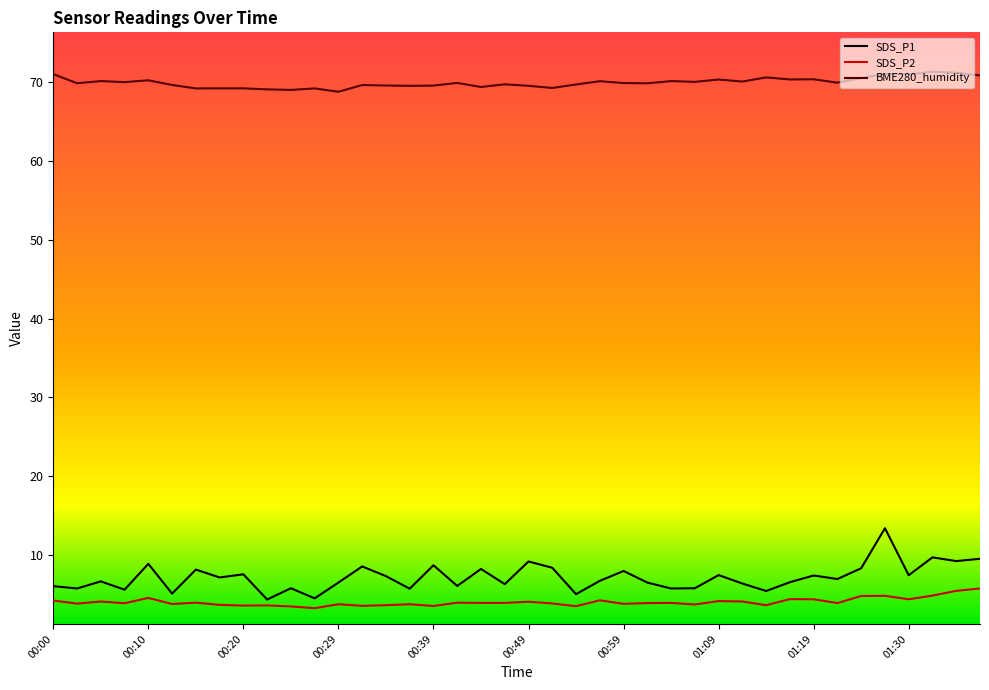

At how many categories does at least one series exceed 46?

40